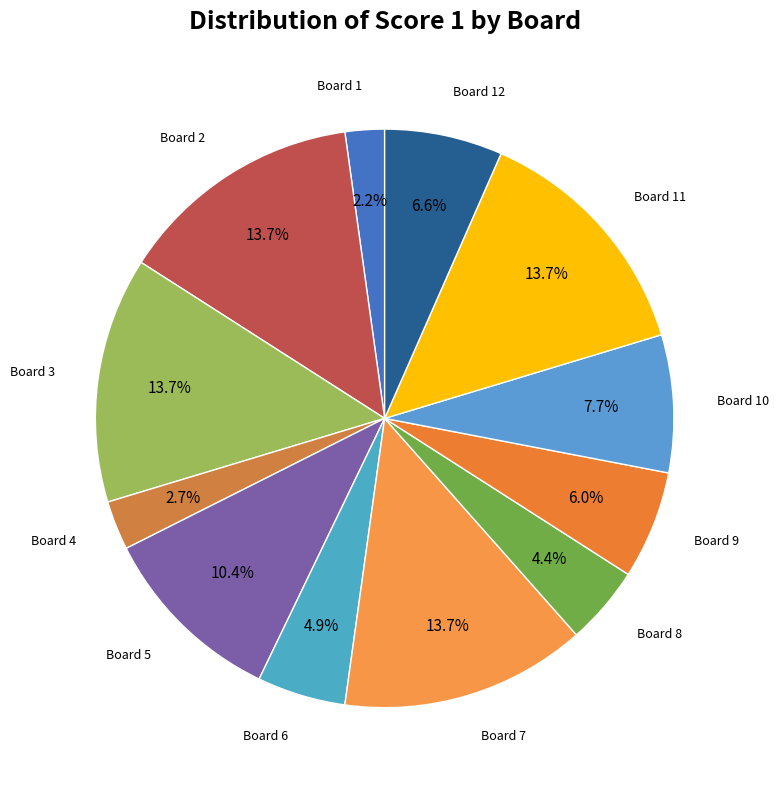

Count the number of slices in the pie.

12